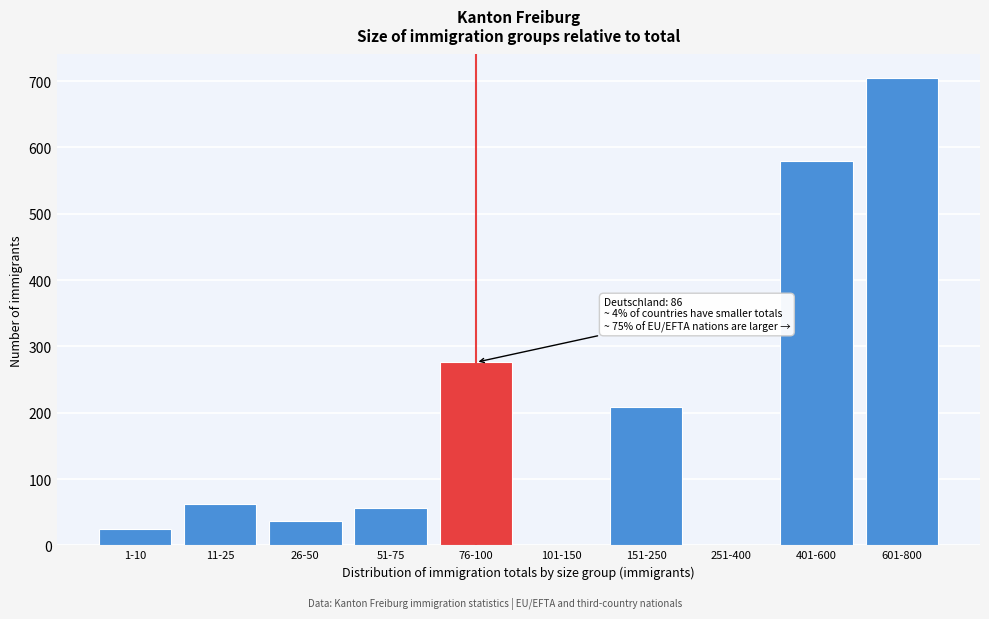

Reading left to right, transcribe all the data shown in this chart.

1-10=24	11-25=62	26-50=36	51-75=57	76-100=276	101-150=0	151-250=208	251-400=0	401-600=580	601-800=705